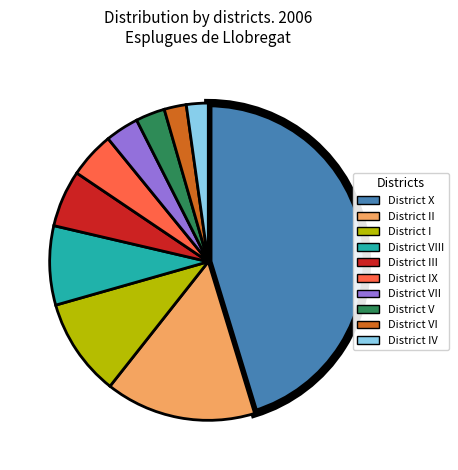

What is the largest slice in the pie chart?

District X